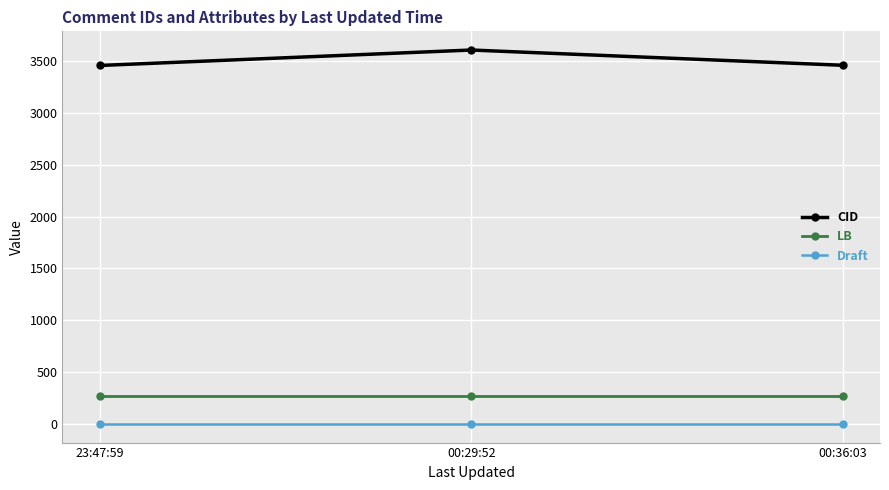

What is the total value across all series at 00:29:52?

3878